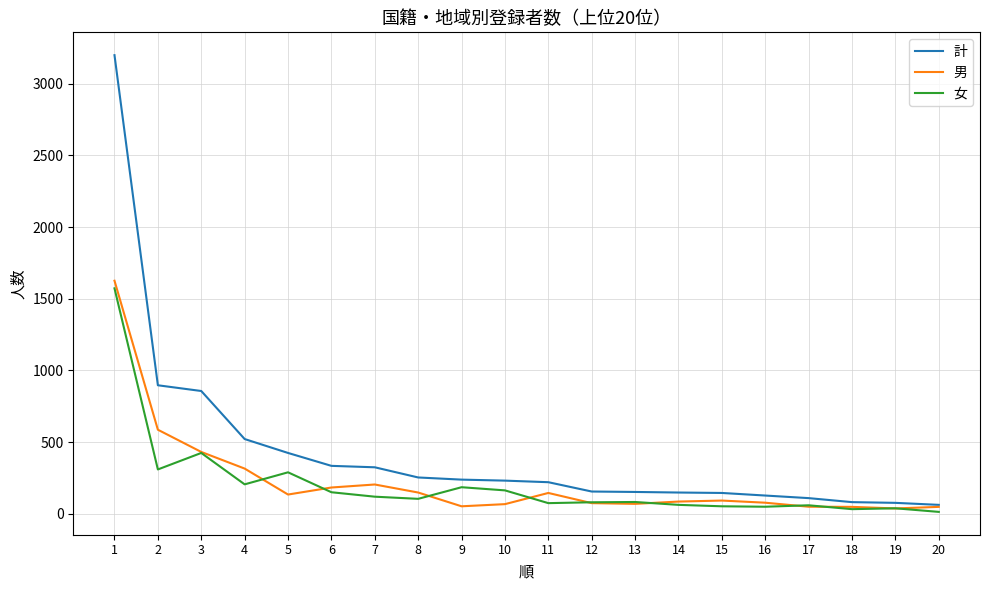

The 計 series shows 239 at 9. True or false?

True